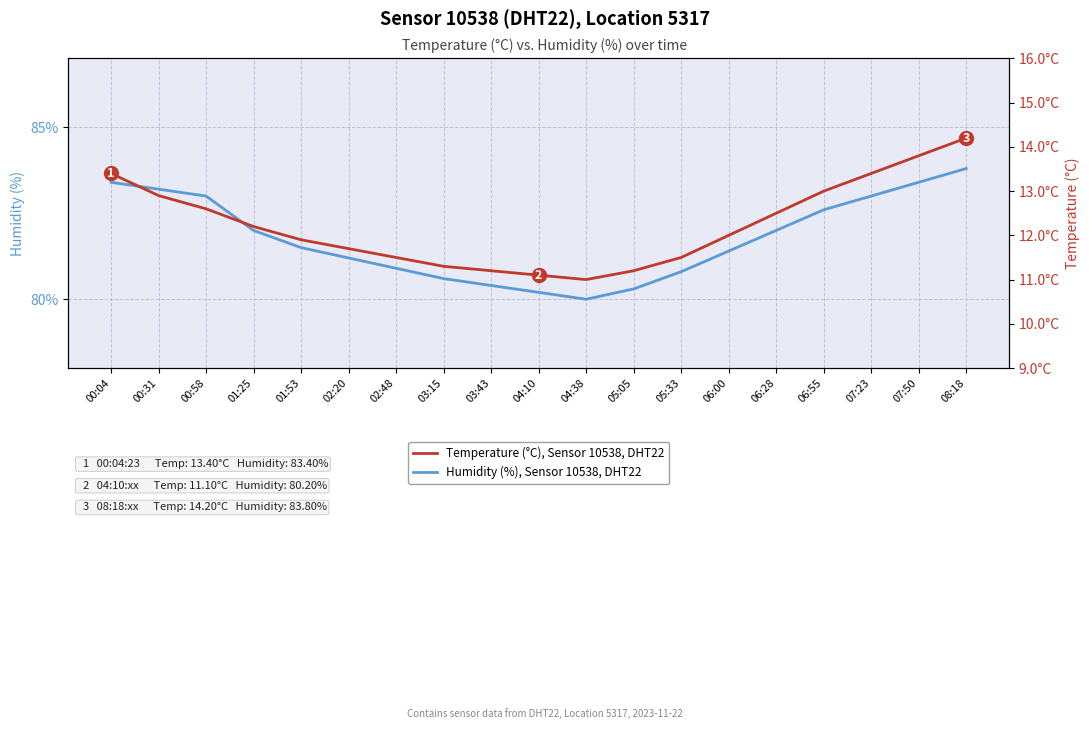

Read the Humidity (%), Sensor 10538, DHT22 value at 06:28.

82.0